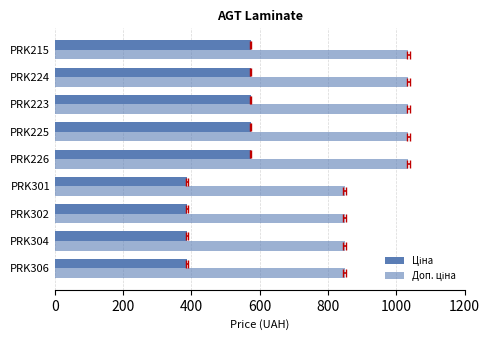

What is the spread (max minus min) of values at PRK302?

462.1